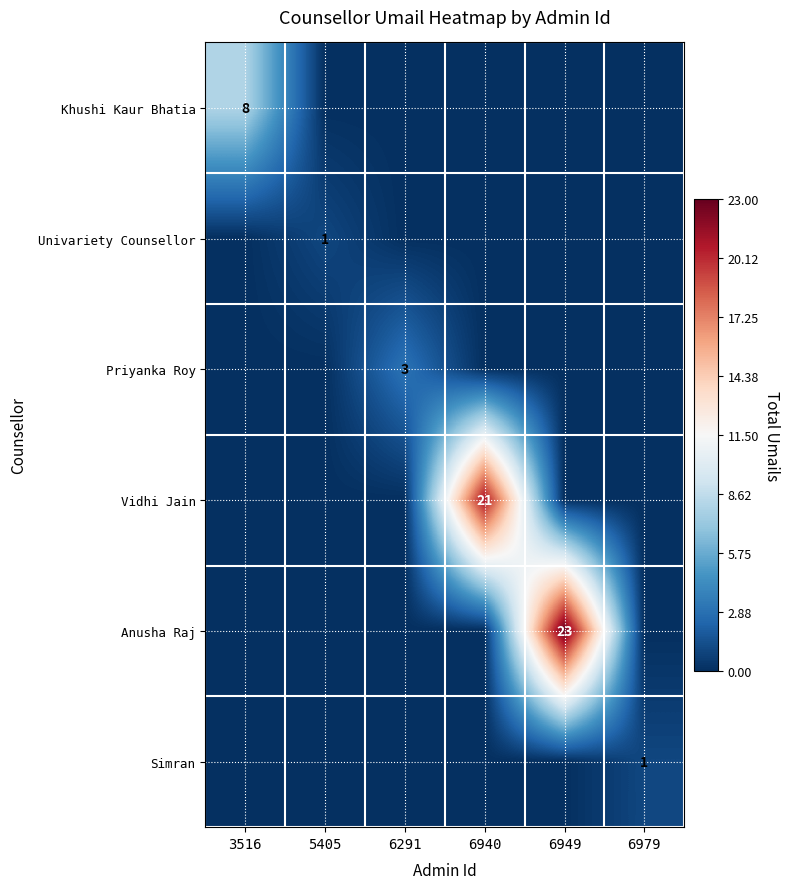

Is the value of Anusha Raj at 6949 greater than the value of Univariety Counsellor at 5405?

Yes